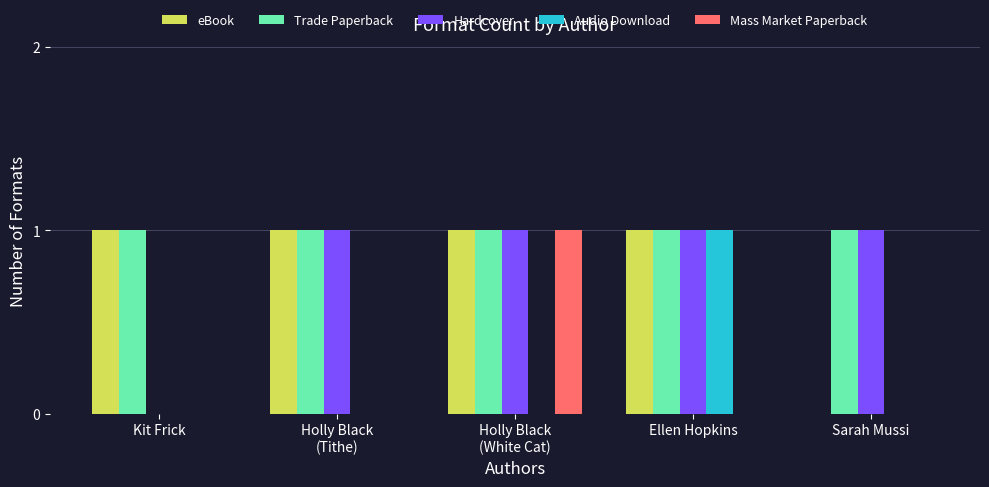

What is the total value across all series at Ellen Hopkins?

4